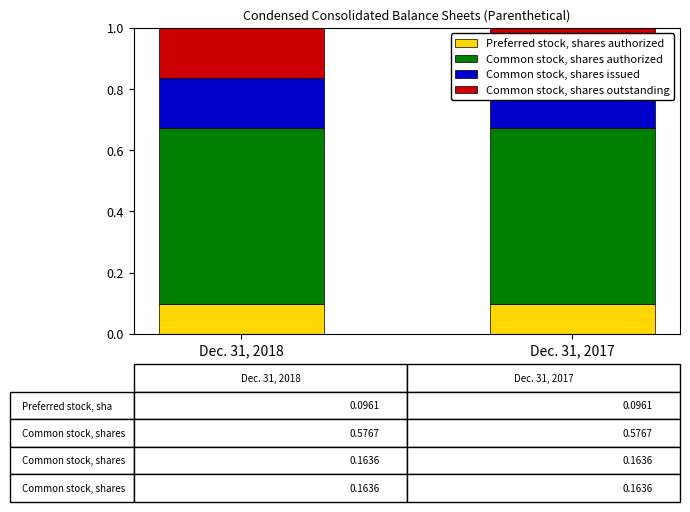

Is it true that Preferred stock, shares authorized equals 0.1 at Dec. 31, 2017?

True